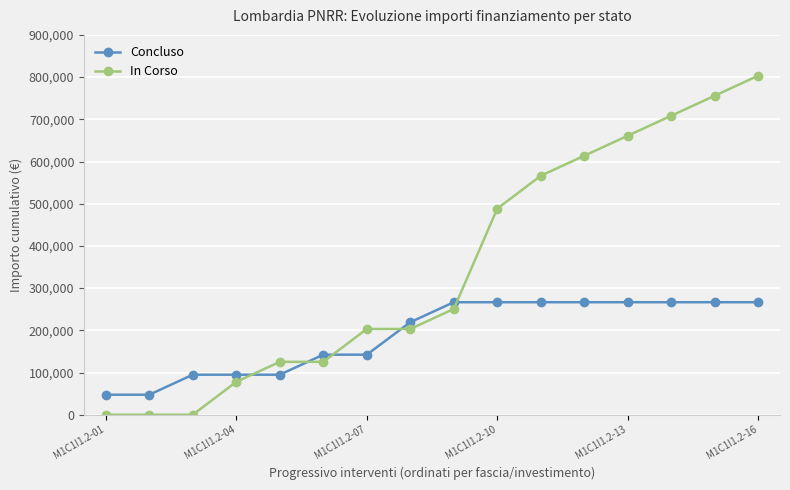

Which series has the largest range (max minus min)?

In Corso